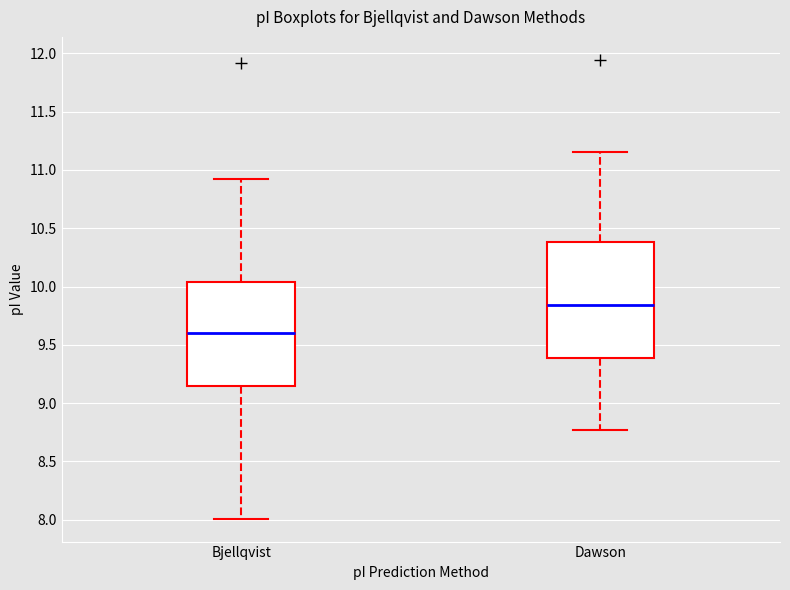

Reading left to right, transcribe this box plot: for each box, give where its median line is, the range the box spans, and where its two whiskers end, as read against the y-axis. The values are not printed on the chart, so give them approximately, as read against the axis.

Bjellqvist: median 9.60, box 9.15 to 10.05, whiskers 8.00 to 10.90
Dawson: median 9.85, box 9.40 to 10.40, whiskers 8.75 to 11.15